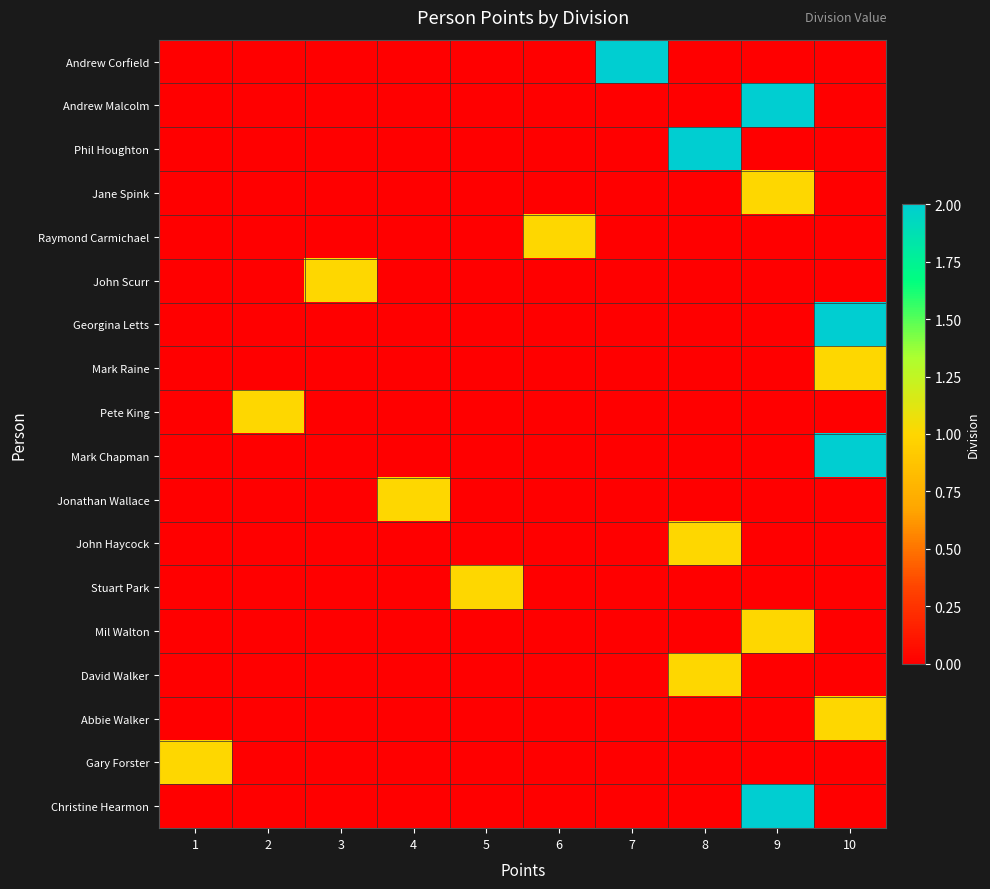

Rank the series at 4 from highest to lowest value.

Jonathan Wallace, Andrew Corfield, Andrew Malcolm, Phil Houghton, Jane Spink, Raymond Carmichael, John Scurr, Georgina Letts, Mark Raine, Pete King, Mark Chapman, John Haycock, Stuart Park, Mil Walton, David Walker, Abbie Walker, Gary Forster, Christine Hearmon